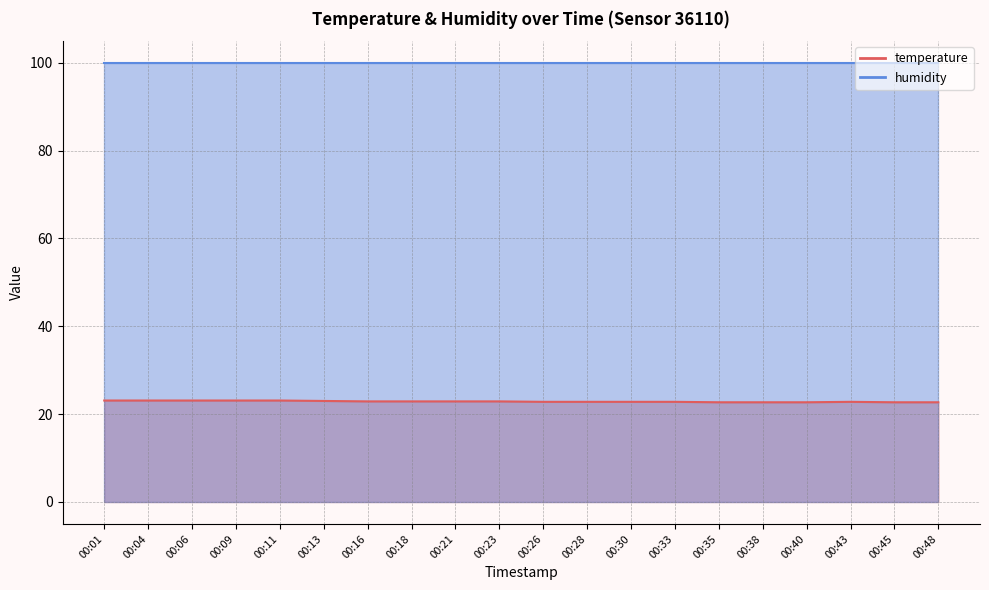

Approximately how many times larger is the value at 00:13 compared to 00:33?

1.0